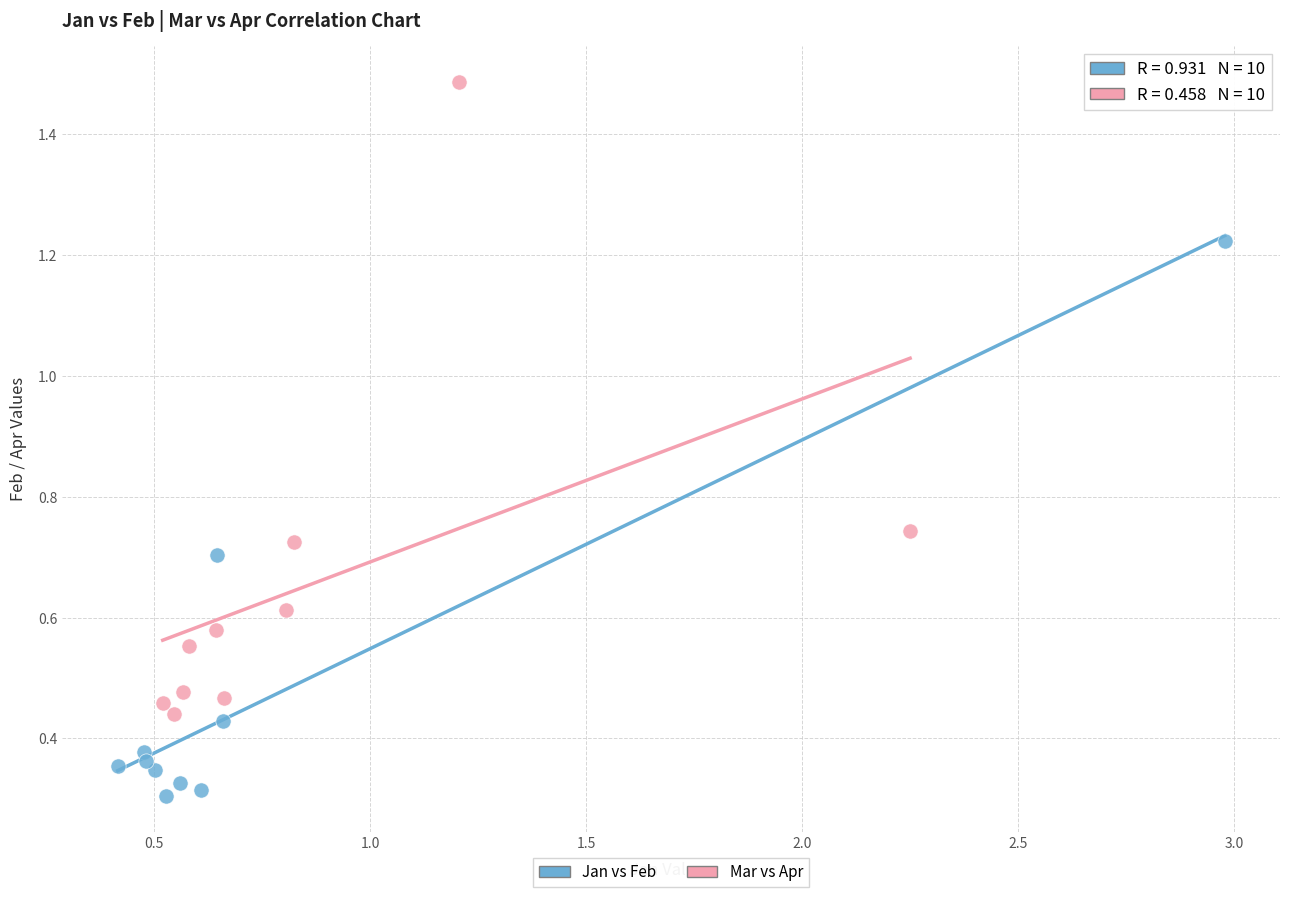

Which series reaches the maximum Y coordinate?

Mar vs Apr